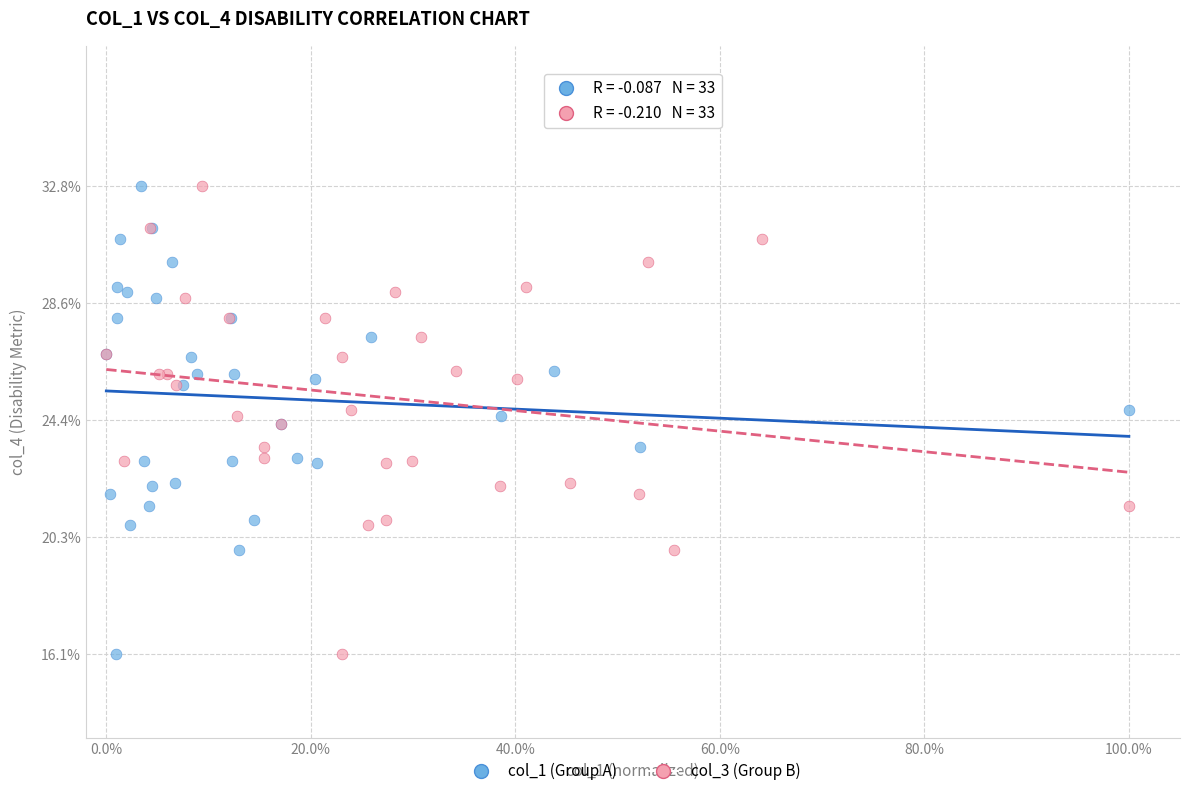

What are all the series names shown in the legend?

col_1 (Group A), col_3 (Group B)